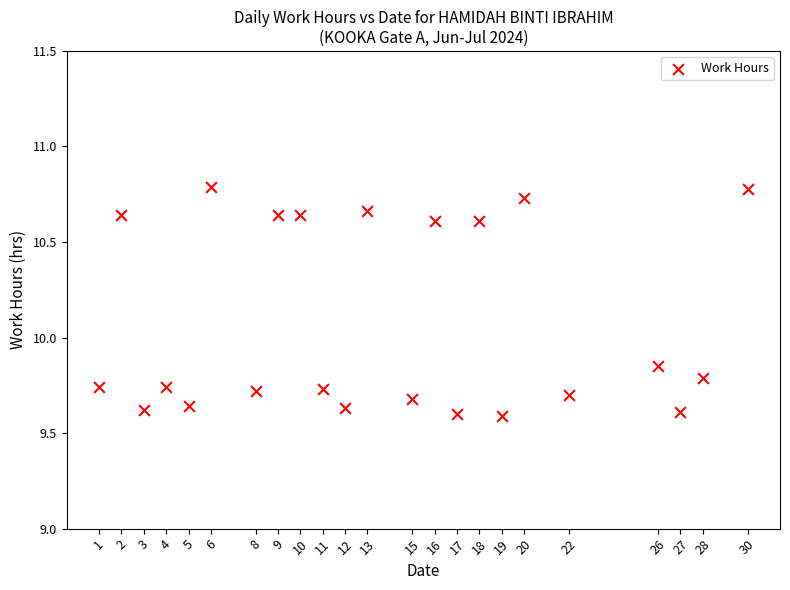

What is the range of Y values (max minus min)?

1.2